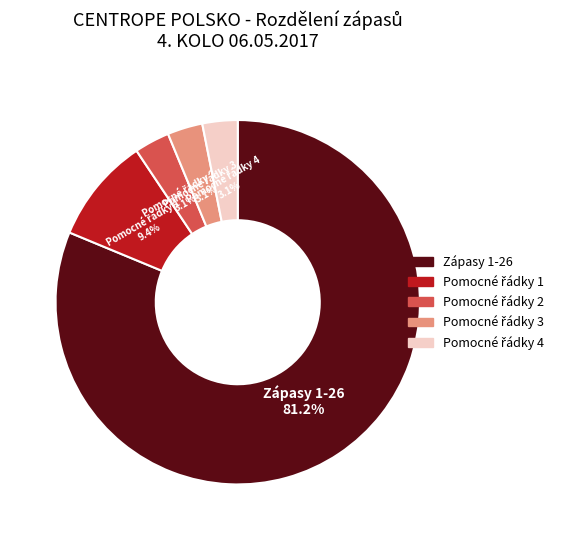

Does any single category account for the majority?

Yes